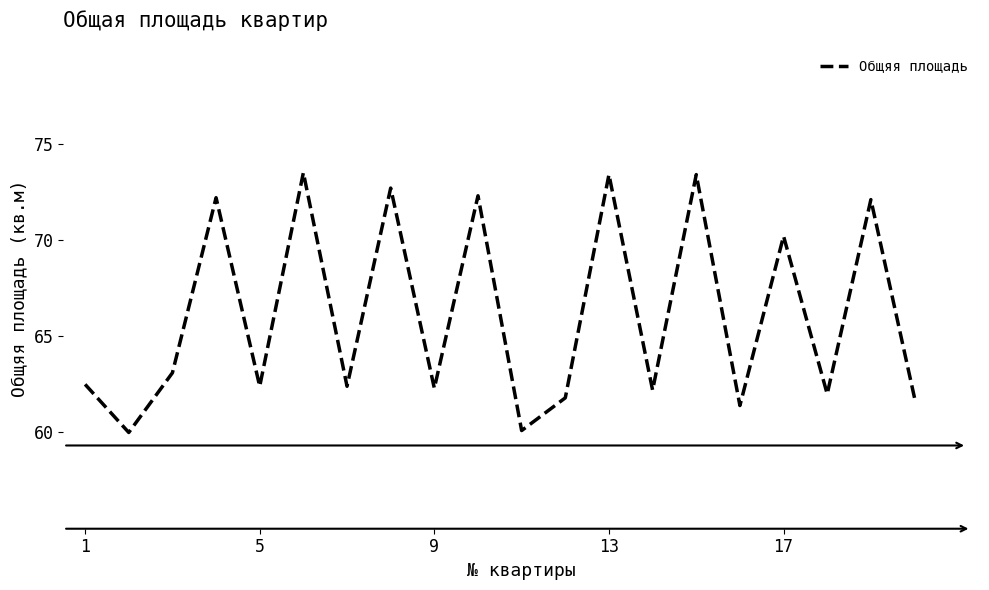

Does the chart have visible grid lines?

No